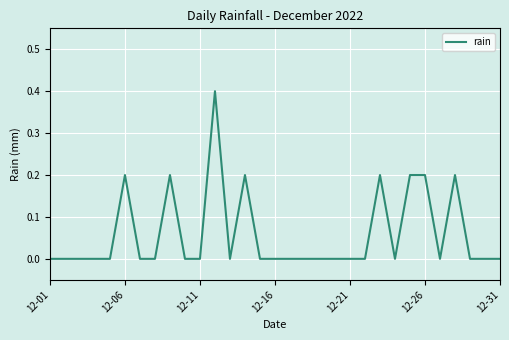

Does the chart have visible grid lines?

Yes